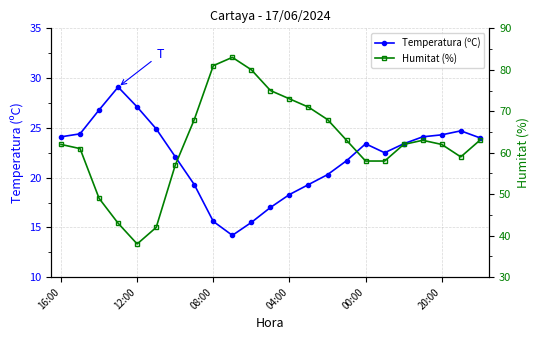

What position from the right is 6?

17